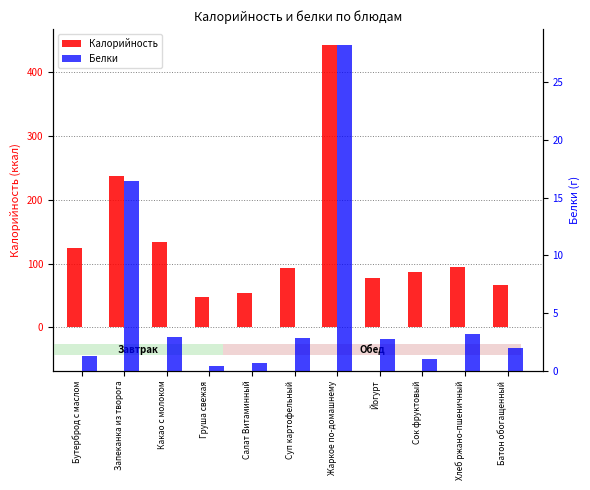

At how many categories does at least one series exceed 55?

9